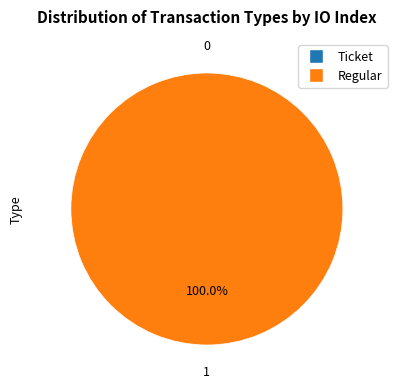

Between Ticket and Regular, which is larger?

Regular